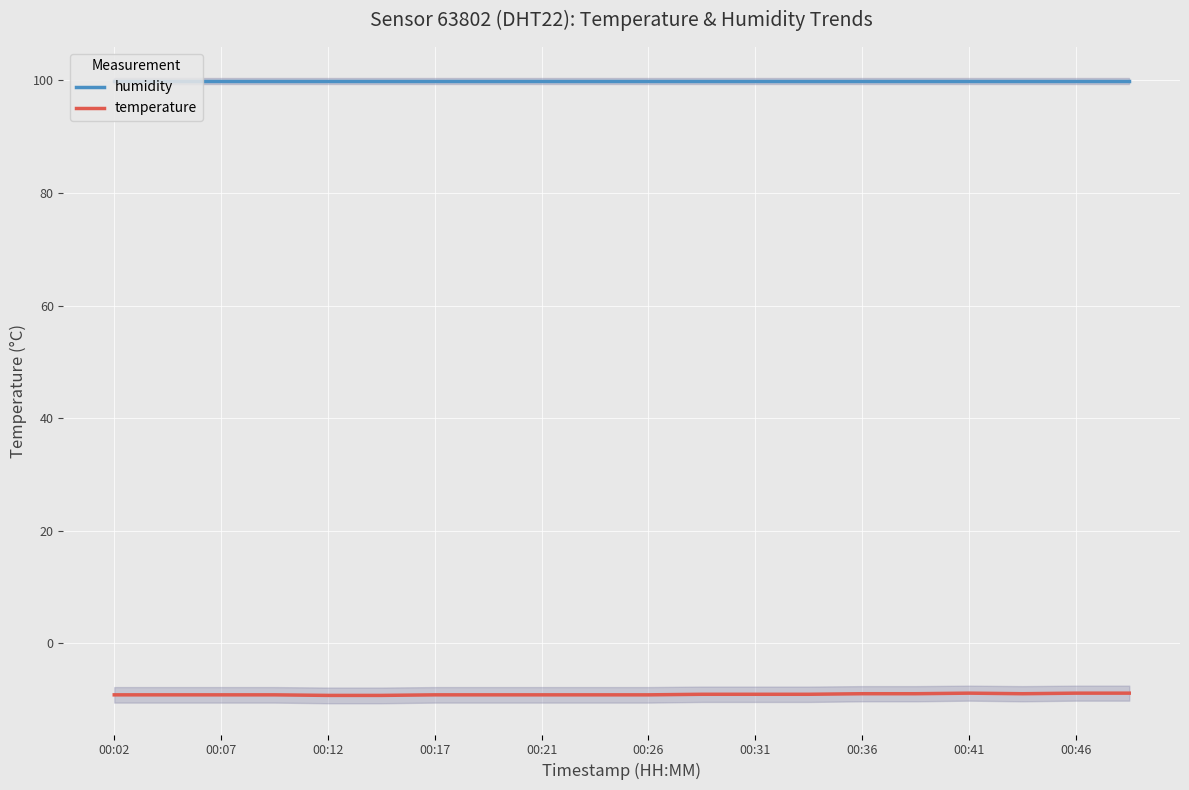

What is the difference between the maximum and minimum values in the temperature series?

0.4